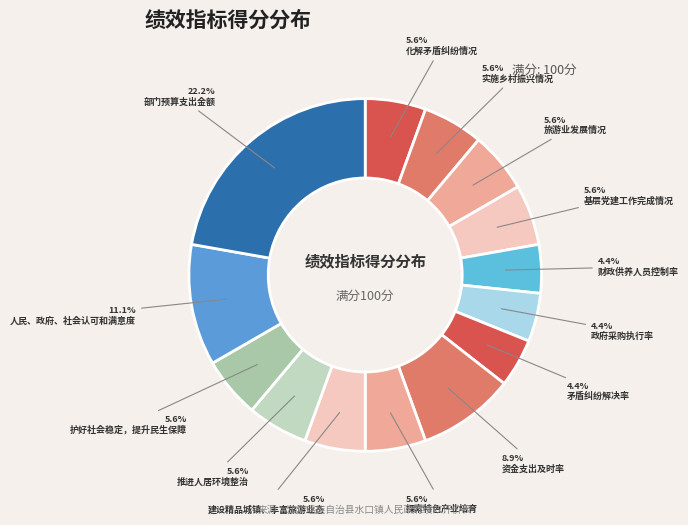

To the nearest percent, what is the difference between the 探索特色产业培育 and 人民、政府、社会认可和满意度 slice percentages?

6%